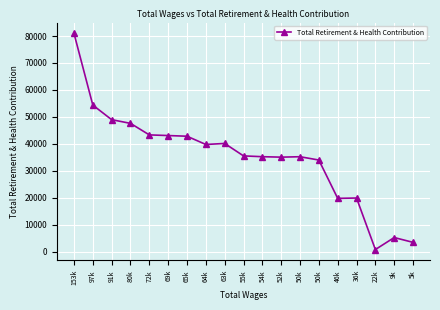

How many series are shown in this chart?

1